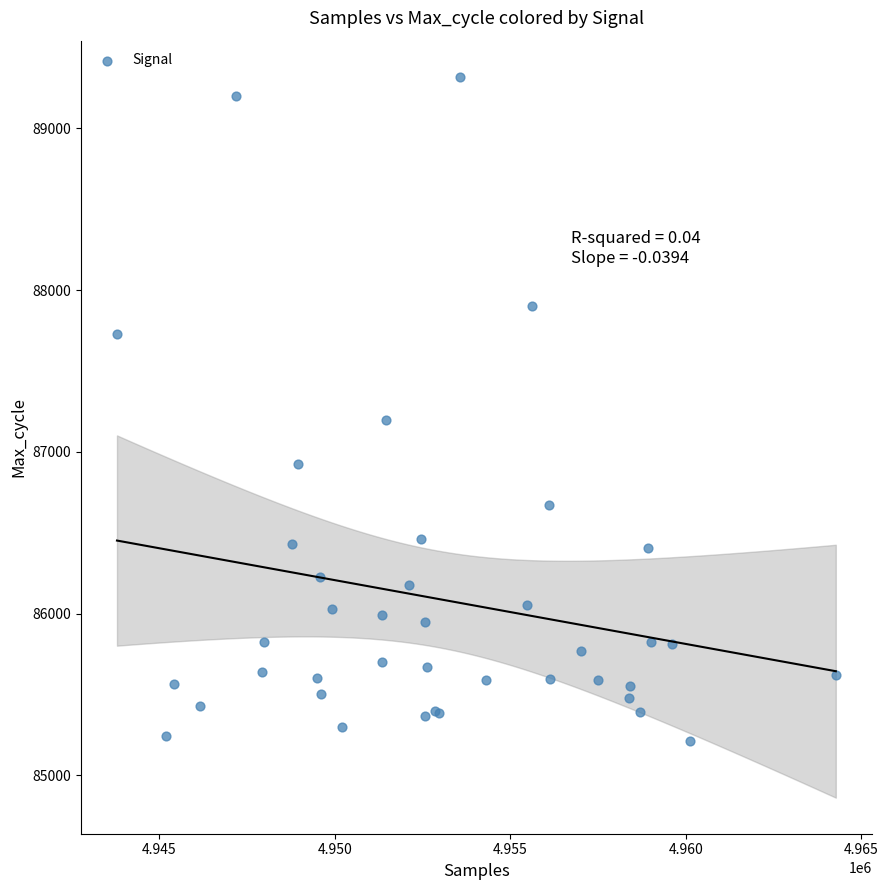

What Y value in the scatter plot is closest to 87265?

87196